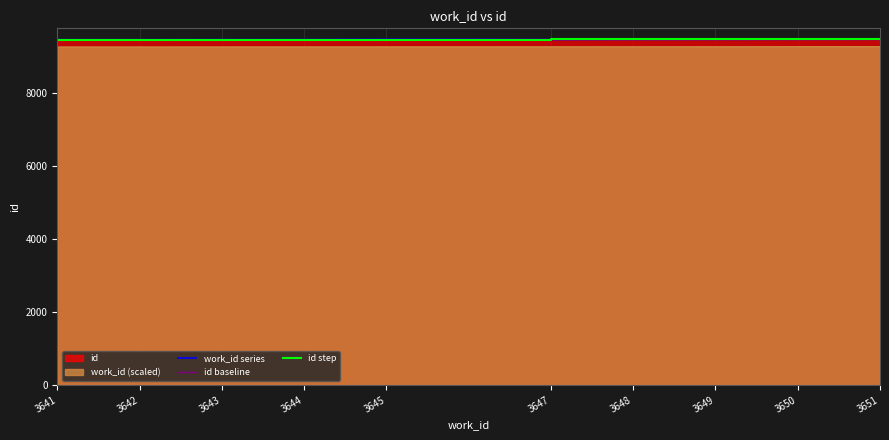

What is the value of the id step point at the 4th from the left?

9468